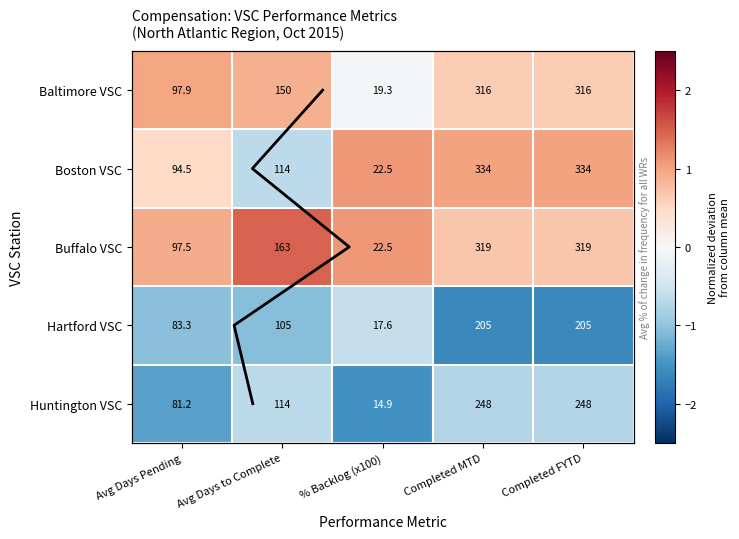

What is the difference between the second highest and minimum values in the Hartford VSC series?

0.5